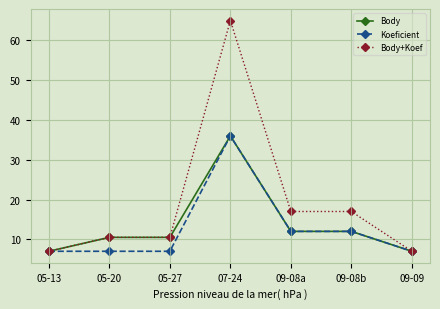

What are all the series names shown in the legend?

Body, Koeficient, Body+Koef